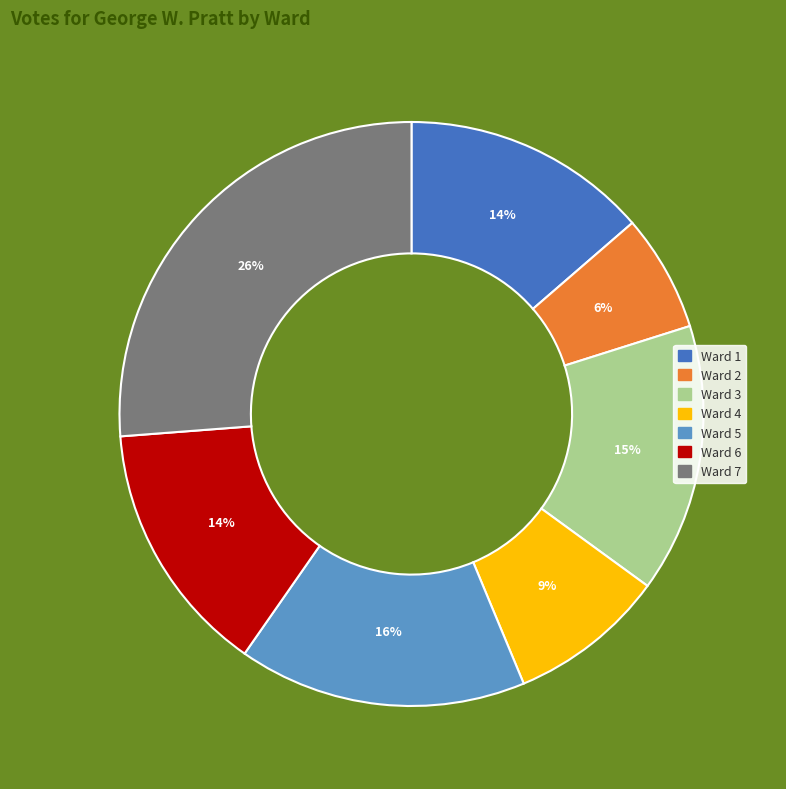

How many slices are in this pie chart?

7